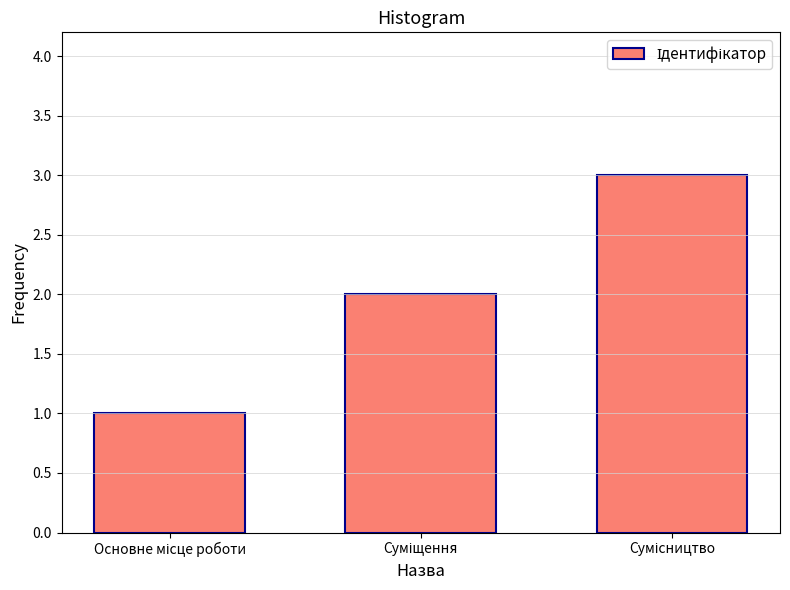

What is the greatest value displayed?

3